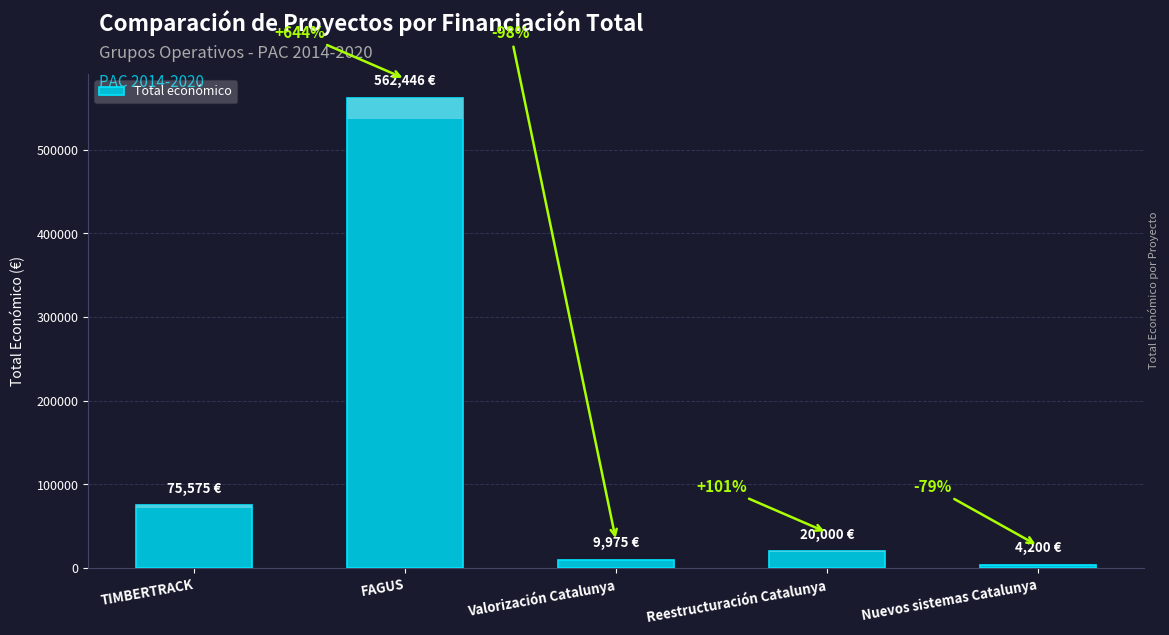

What is the difference between the maximum and minimum values?

558246